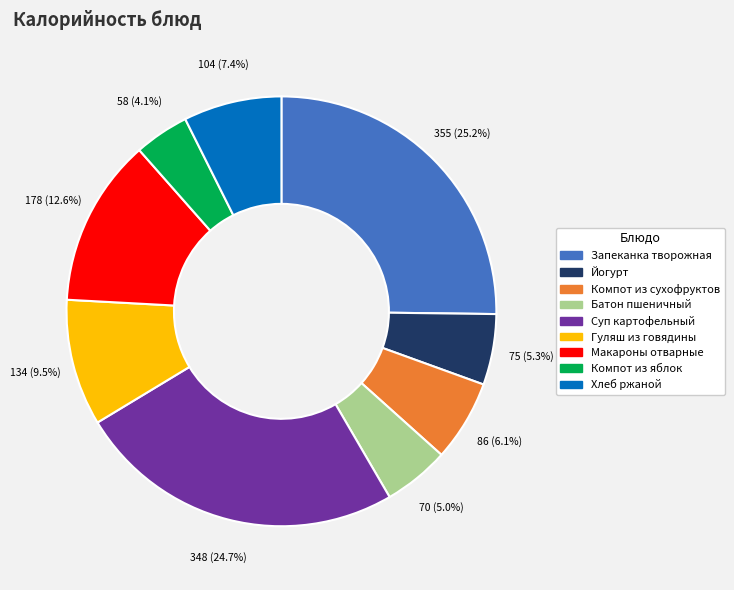

Does any single category account for the majority?

No